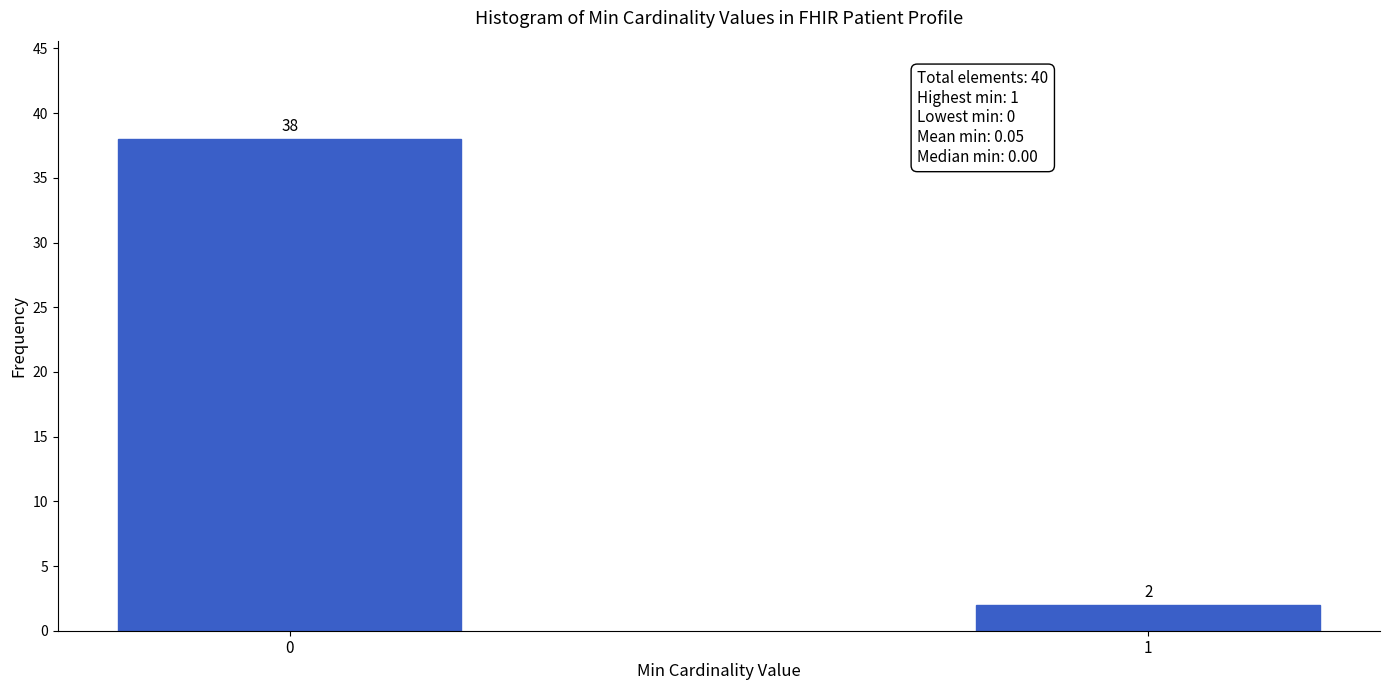

Reading left to right, what are all the values shown in this chart?

0=38	1=2